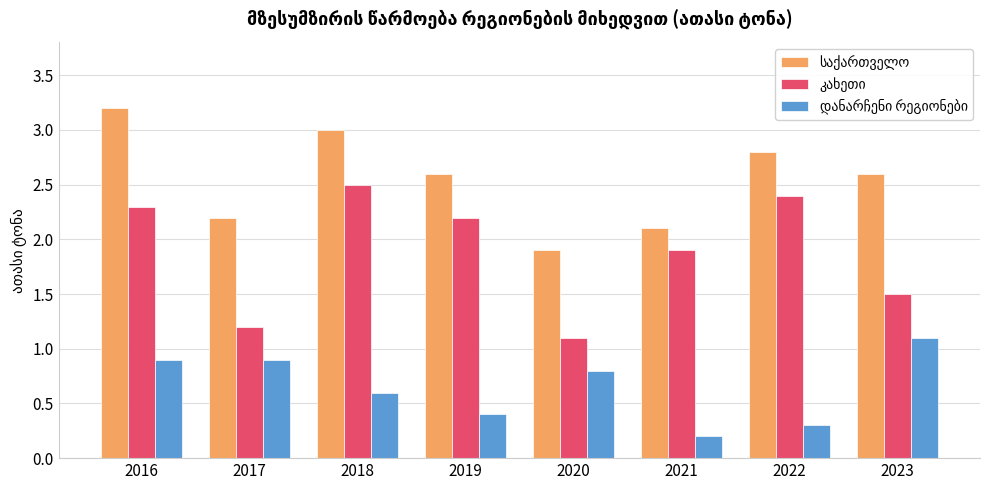

At how many categories does at least one series exceed 2?

7